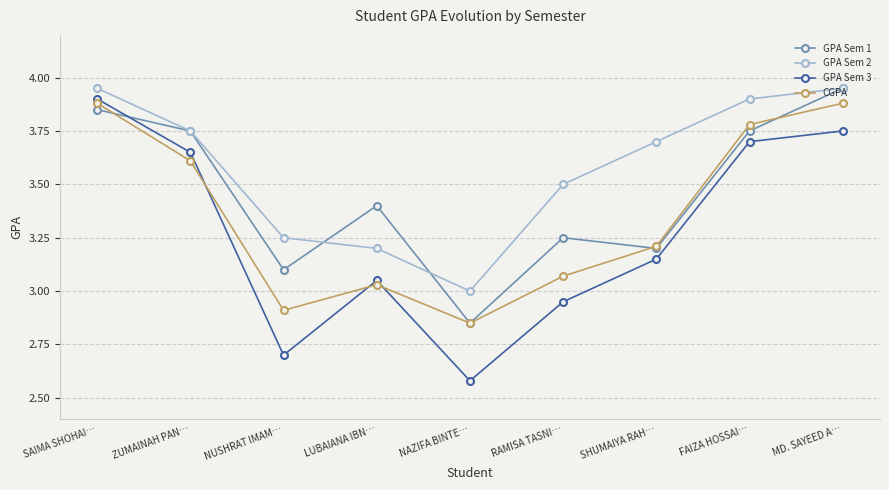

What is the total value across all series at ZUMAINAH PAN…?

14.8